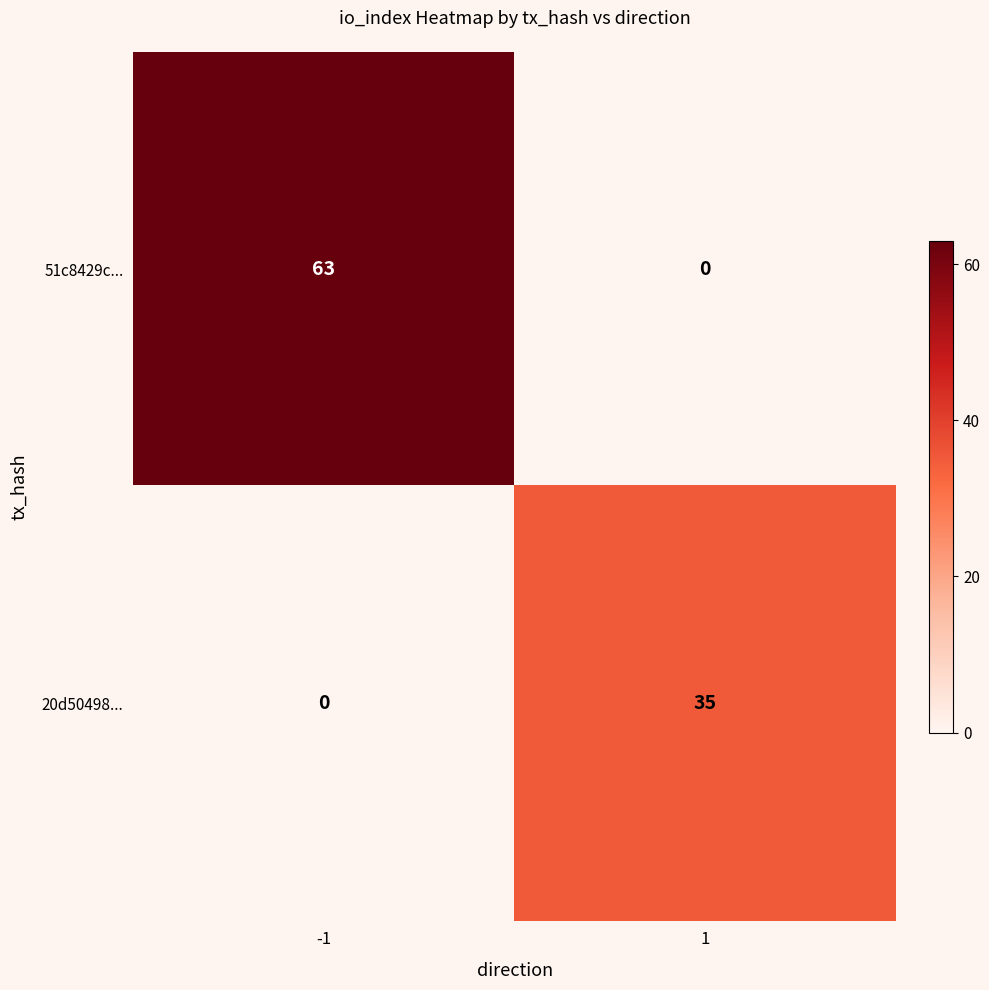

At how many categories does at least one series exceed 45?

1